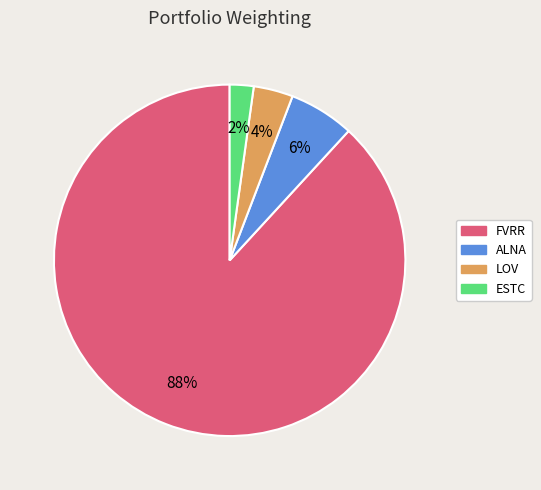

Does any single category account for the majority?

Yes